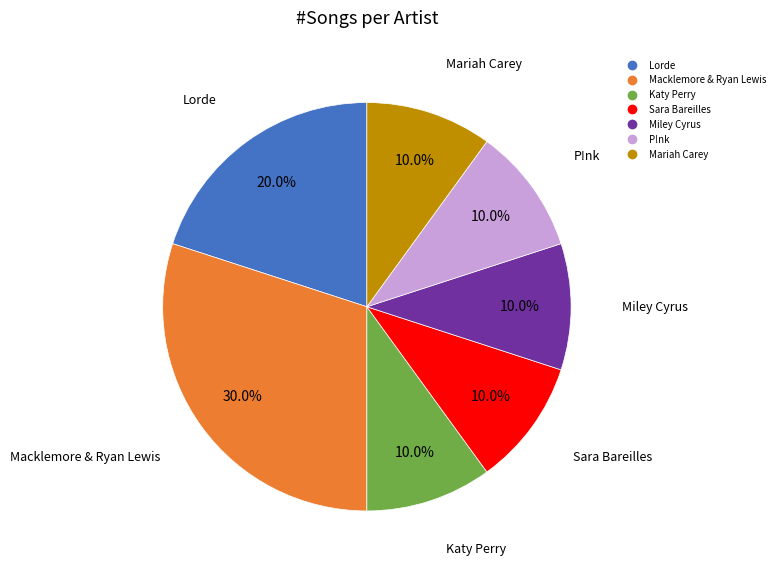

Is there any slice that represents more than half of the pie?

No